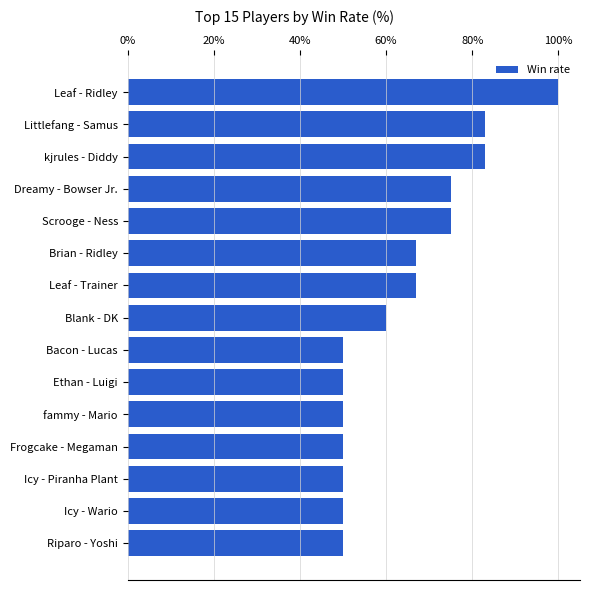

Reading bottom to top, list all the values displayed in this chart.

Riparo - Yoshi=50	Icy - Wario=50	Icy - Piranha Plant=50	Frogcake - Megaman=50	fammy - Mario=50	Ethan - Luigi=50	Bacon - Lucas=50	Blank - DK=60	Leaf - Trainer=67	Brian - Ridley=67	Scrooge - Ness=75	Dreamy - Bowser Jr.=75	kjrules - Diddy=83	Littlefang - Samus=83	Leaf - Ridley=100